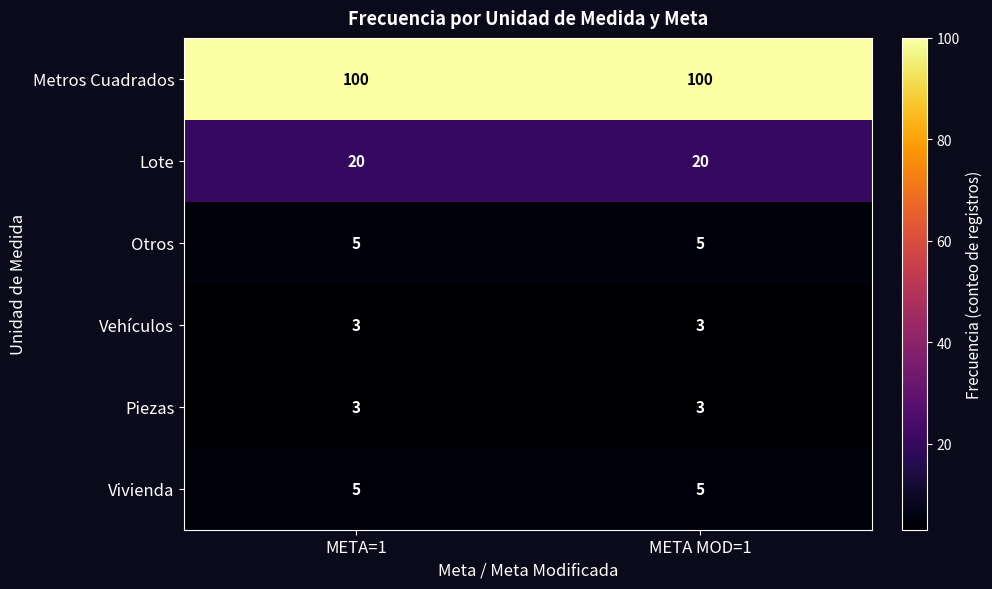

Which series has the largest total across all categories?

Metros Cuadrados